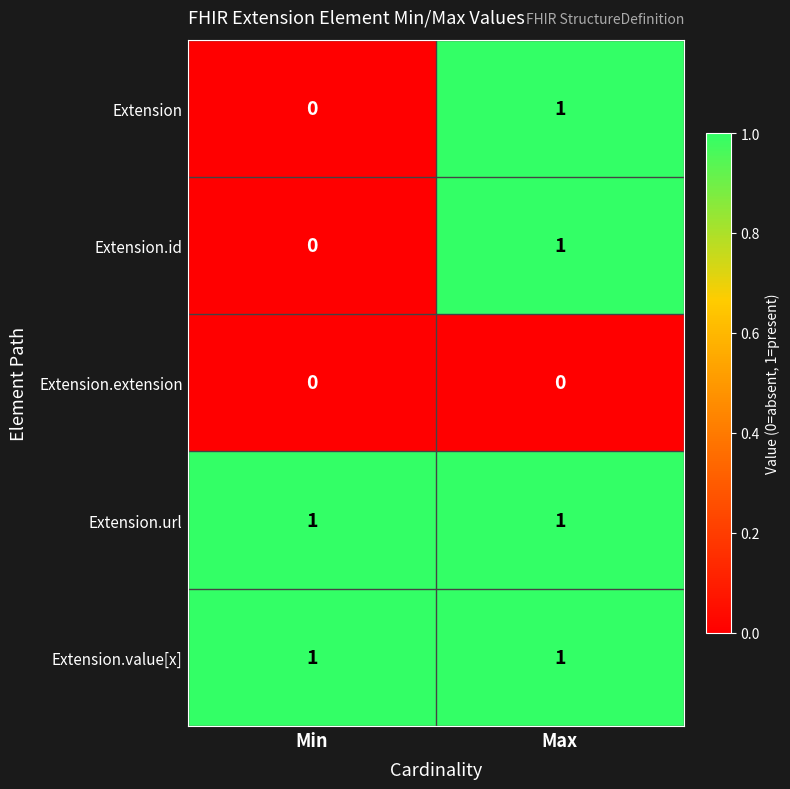

List the labels in order of Extension.id value, largest first.

Max, Min